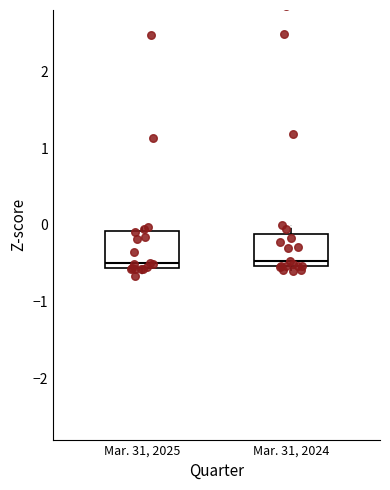

Where is the upper edge of the box for Mar. 31, 2025 on the y-axis? The values are not printed on the chart, so give them approximately, as read against the axis.

-0.1